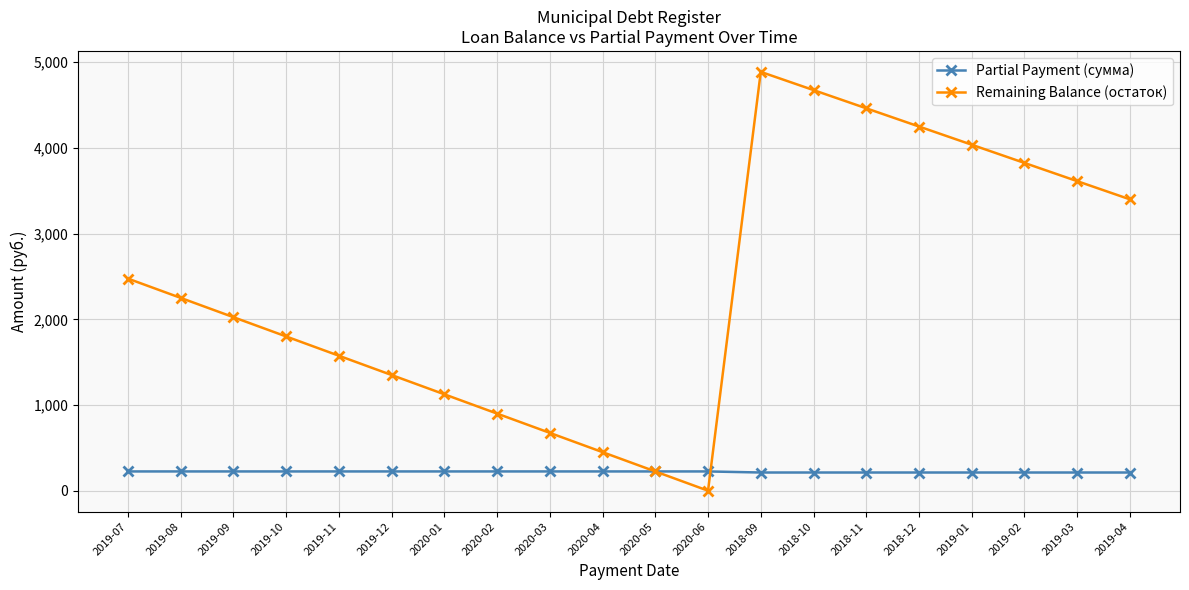

Which series has the largest range (max minus min)?

Remaining Balance (остаток)